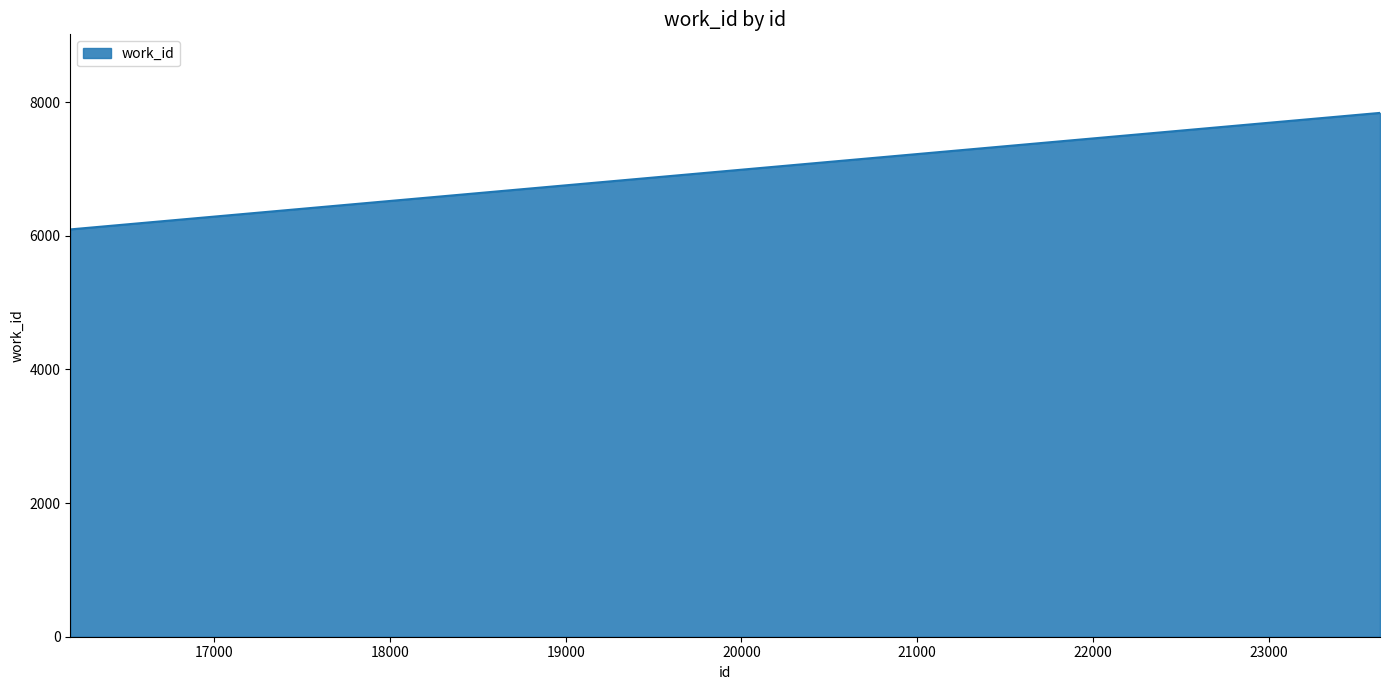

What is the average value?

7256